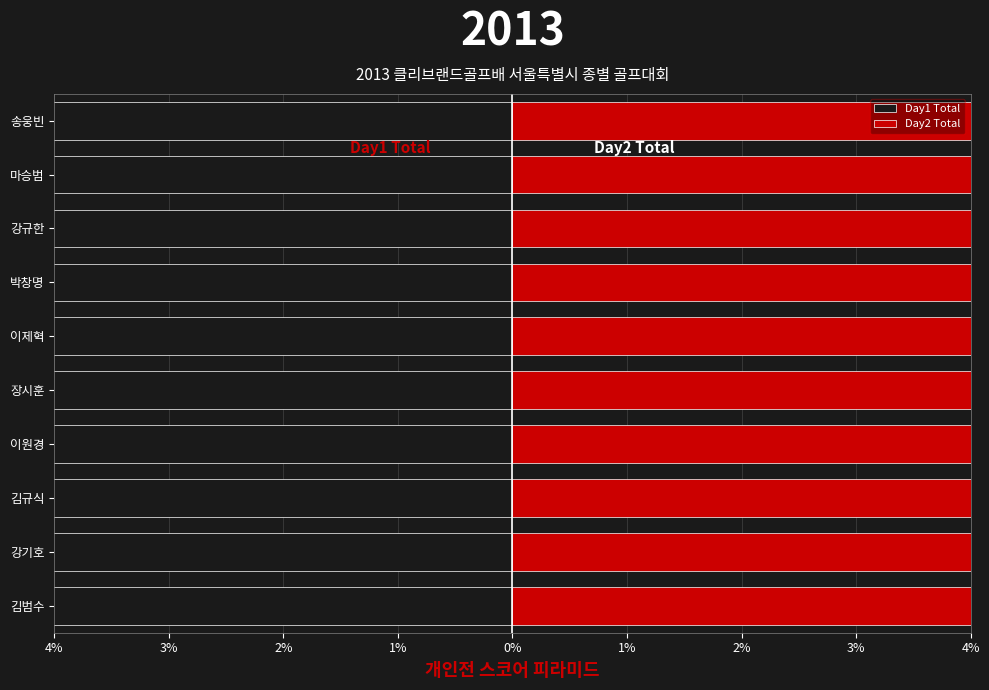

How many Day2 Total values are between 3 and 4?

10